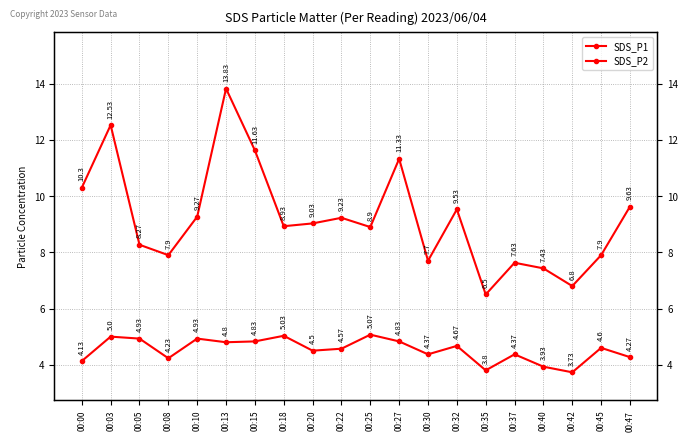

Rank the categories by SDS_P2 value from lowest to highest.

00:42, 00:35, 00:40, 00:00, 00:08, 00:47, 00:30, 00:37, 00:20, 00:22, 00:45, 00:32, 00:13, 00:15, 00:27, 00:05, 00:10, 00:03, 00:18, 00:25